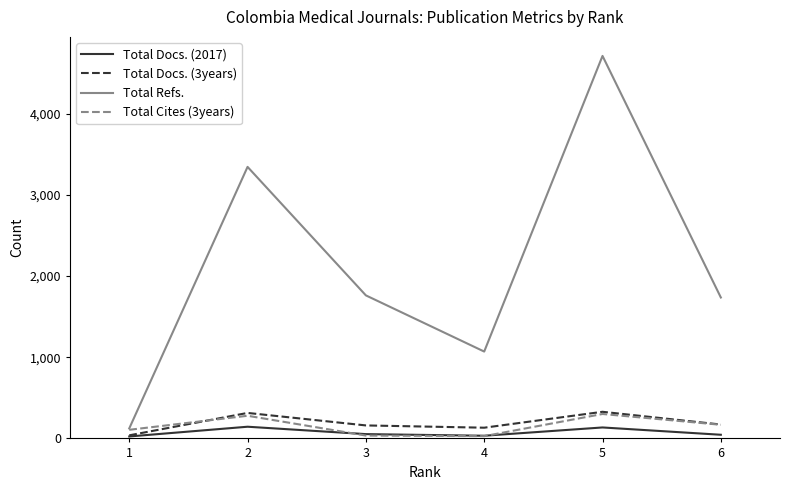

Between 1 and 3, which series saw the biggest shift?

Total Refs.